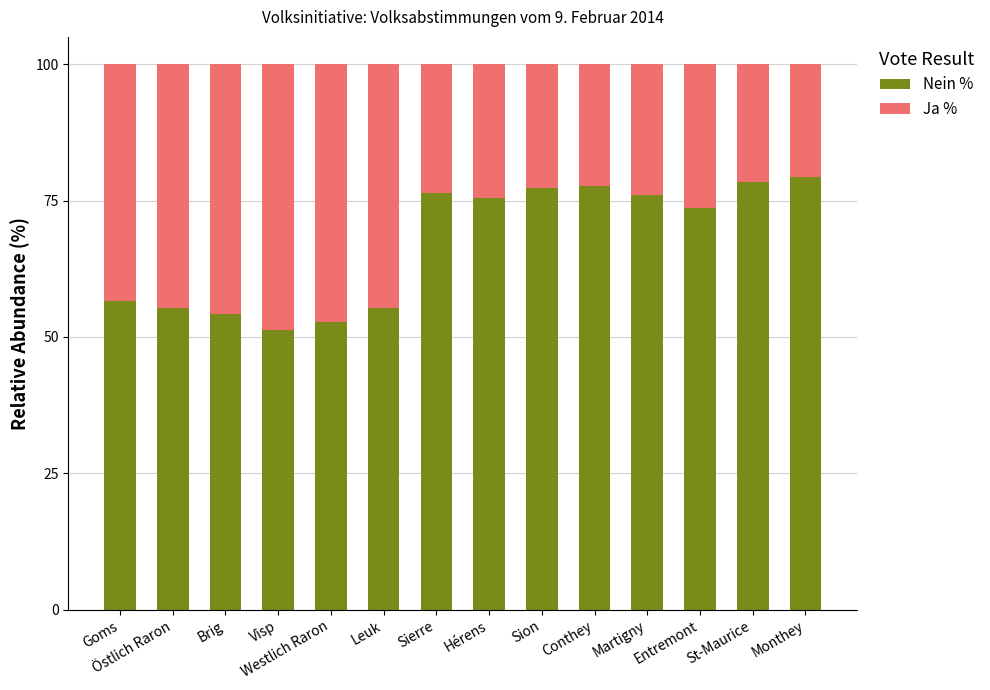

What is the minimum value for Nein %?

51.2